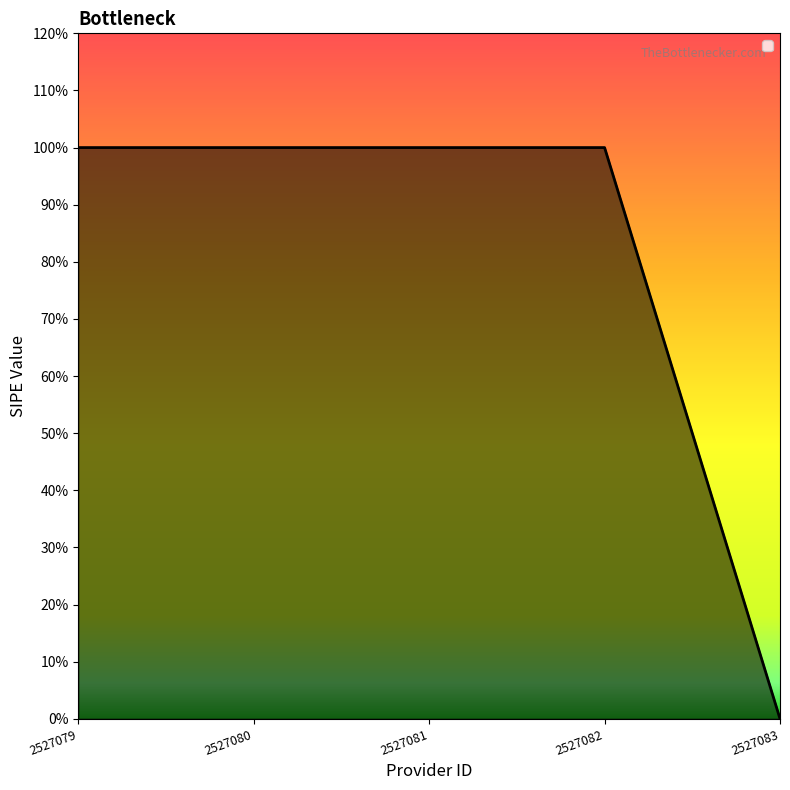

Read the value at 2527079.

1